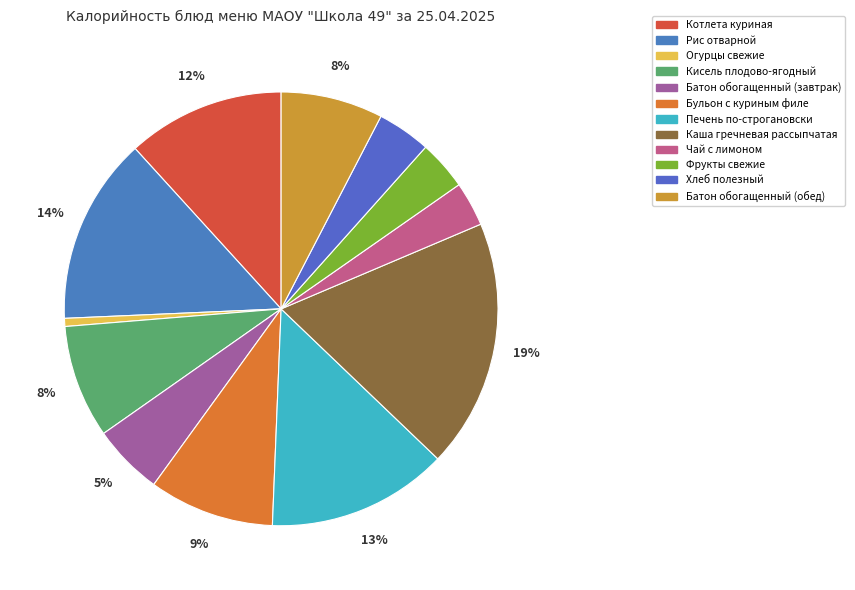

Approximately how many times larger is the value at Рис отварной compared to Хлеб полезный?

3.5